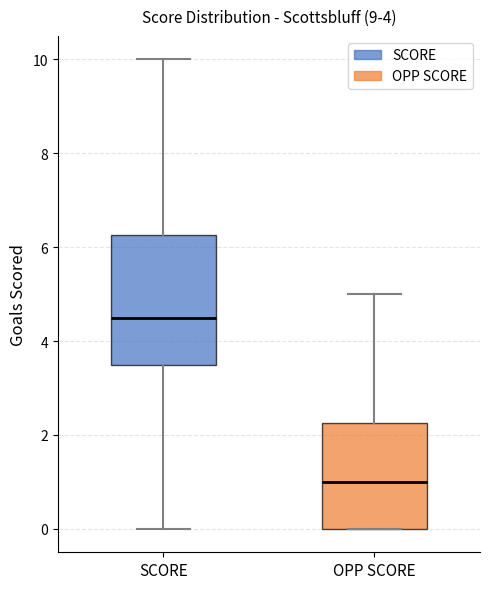

Which box has the lowest median line?

OPP SCORE